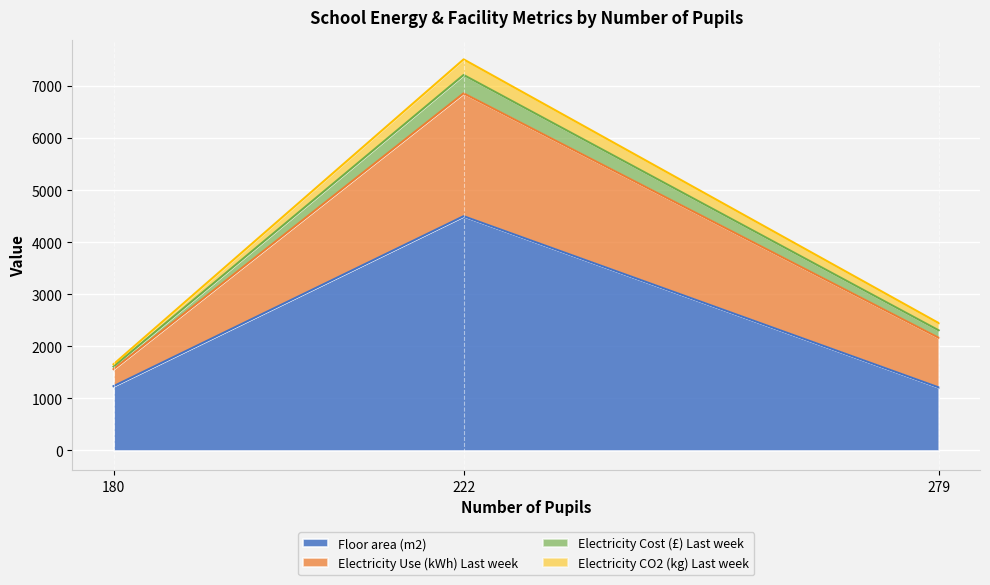

What is the lowest value of the Floor area (m2) series?

1211.0